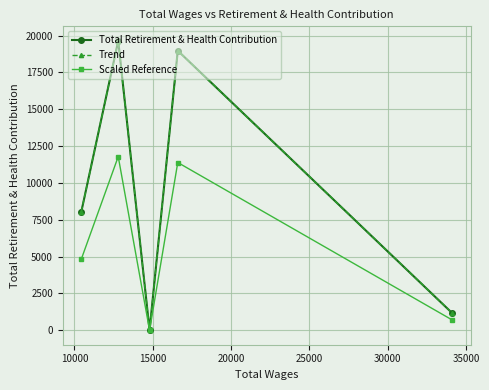

Is this an area chart (filled region under the line)?

No